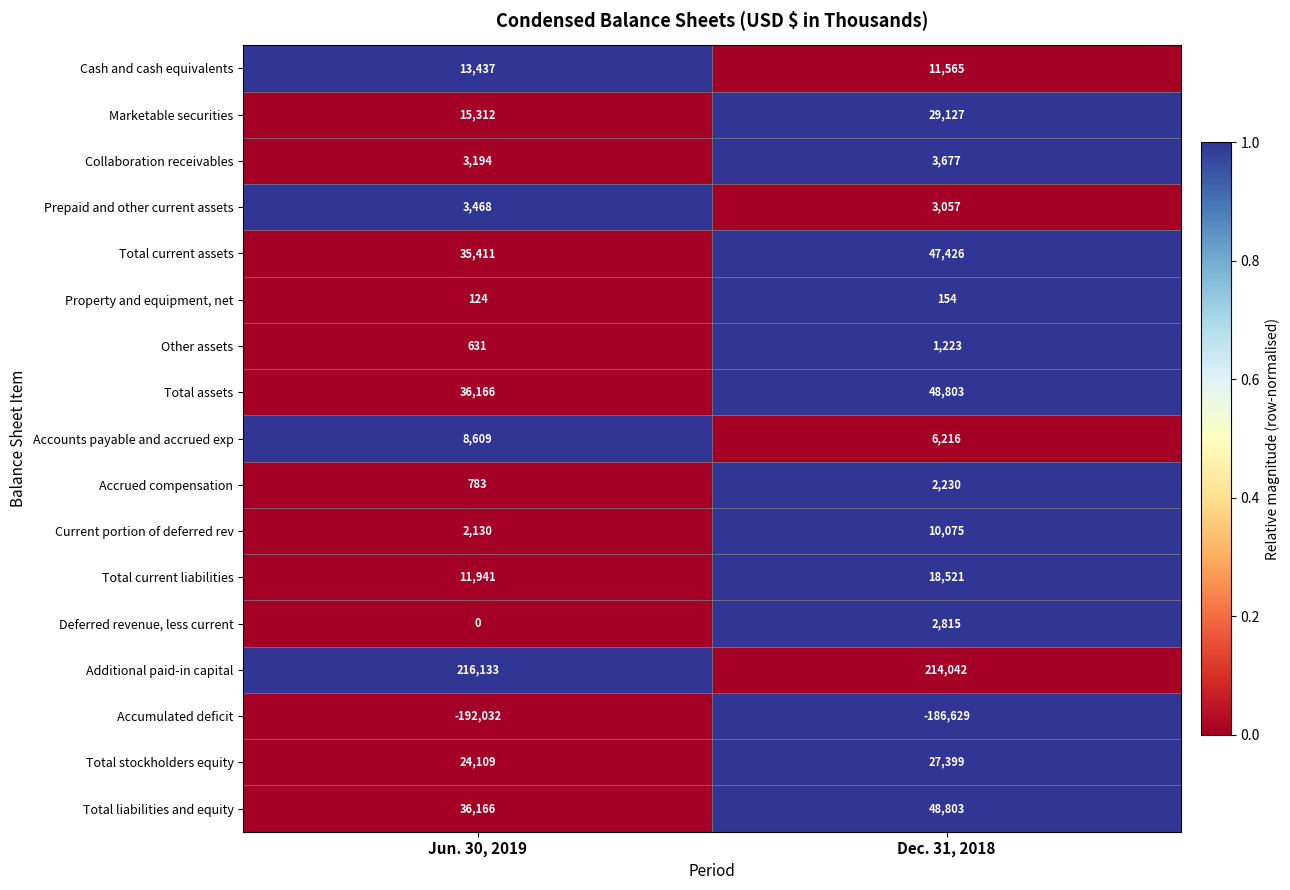

How many series are shown in this chart?

17